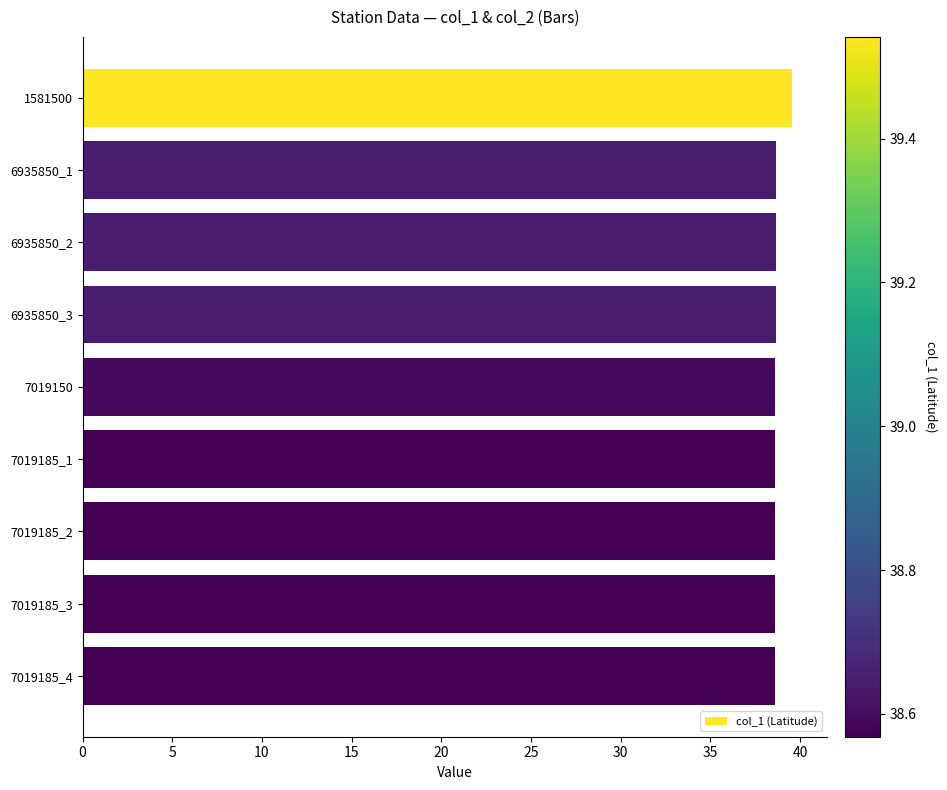

What is the label of the 9th bar from the bottom?

1581500